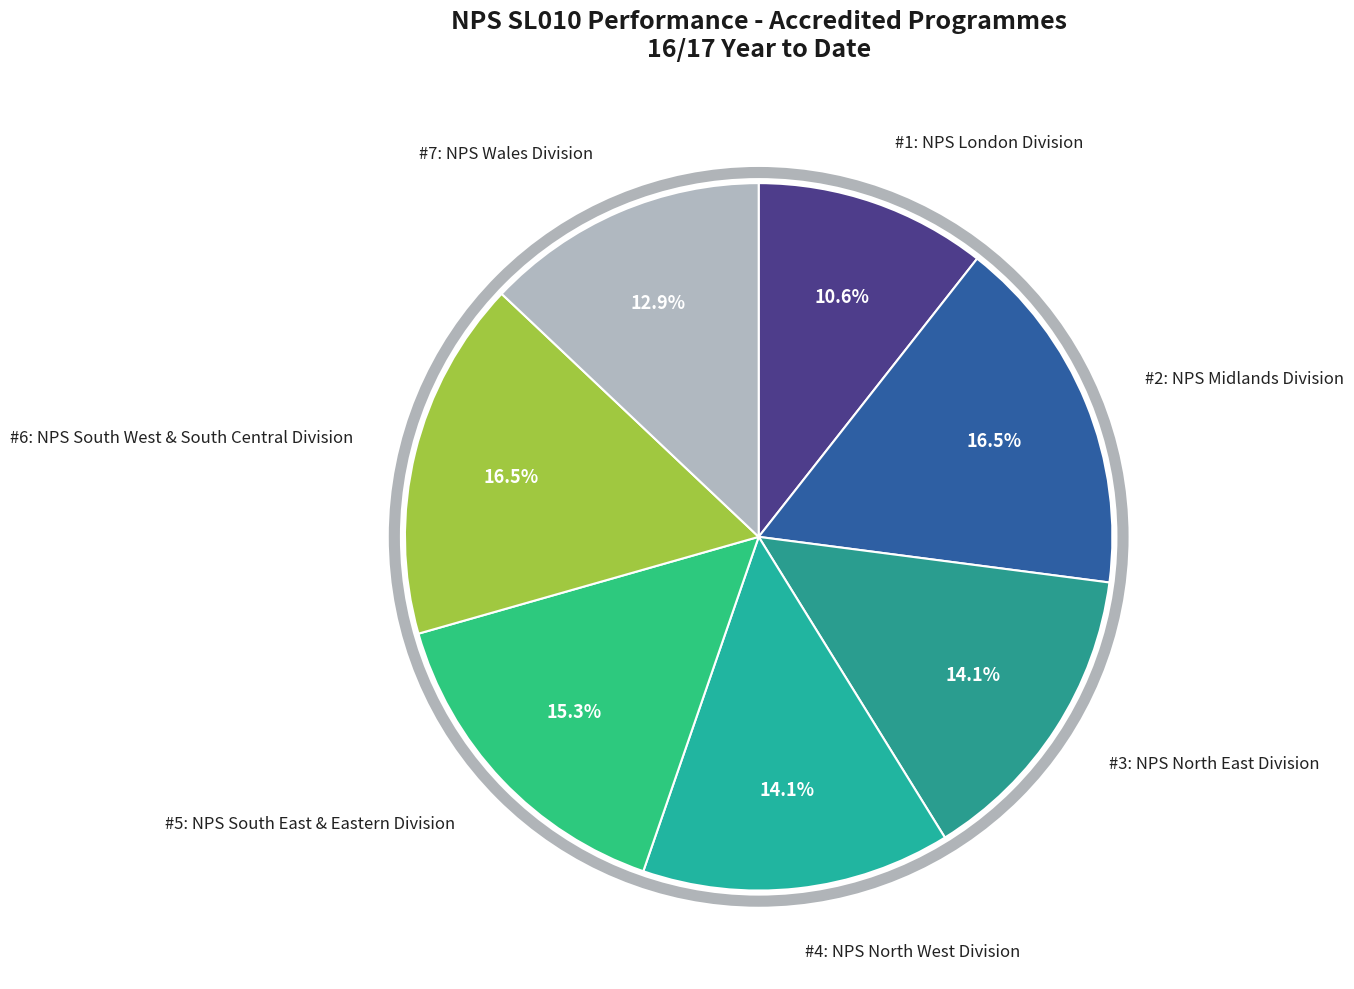

Which slice is the smallest?

#1: NPS London Division